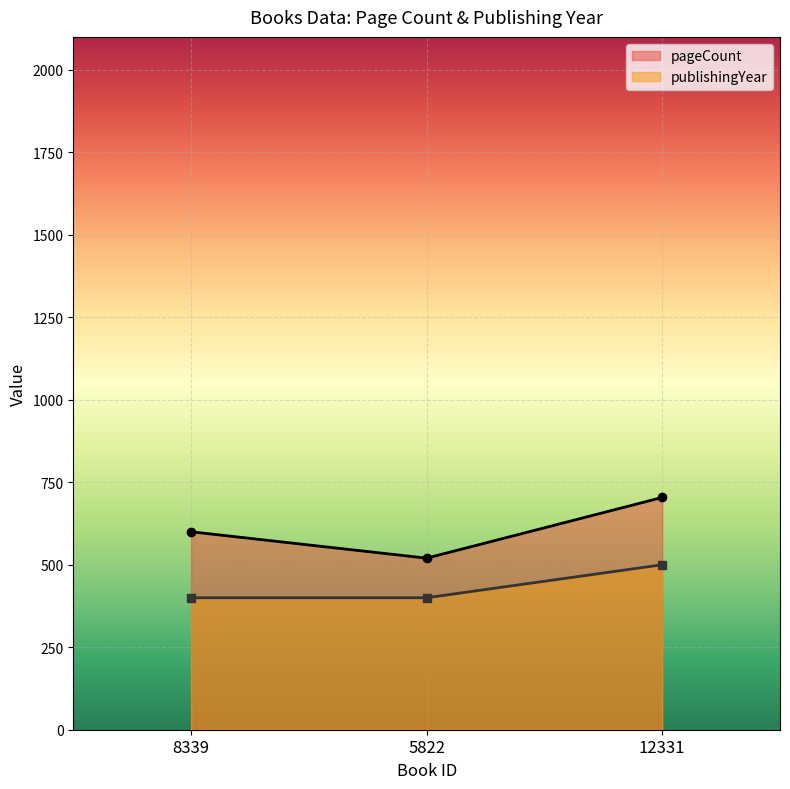

What are all the series names shown in the legend?

pageCount, publishingYear